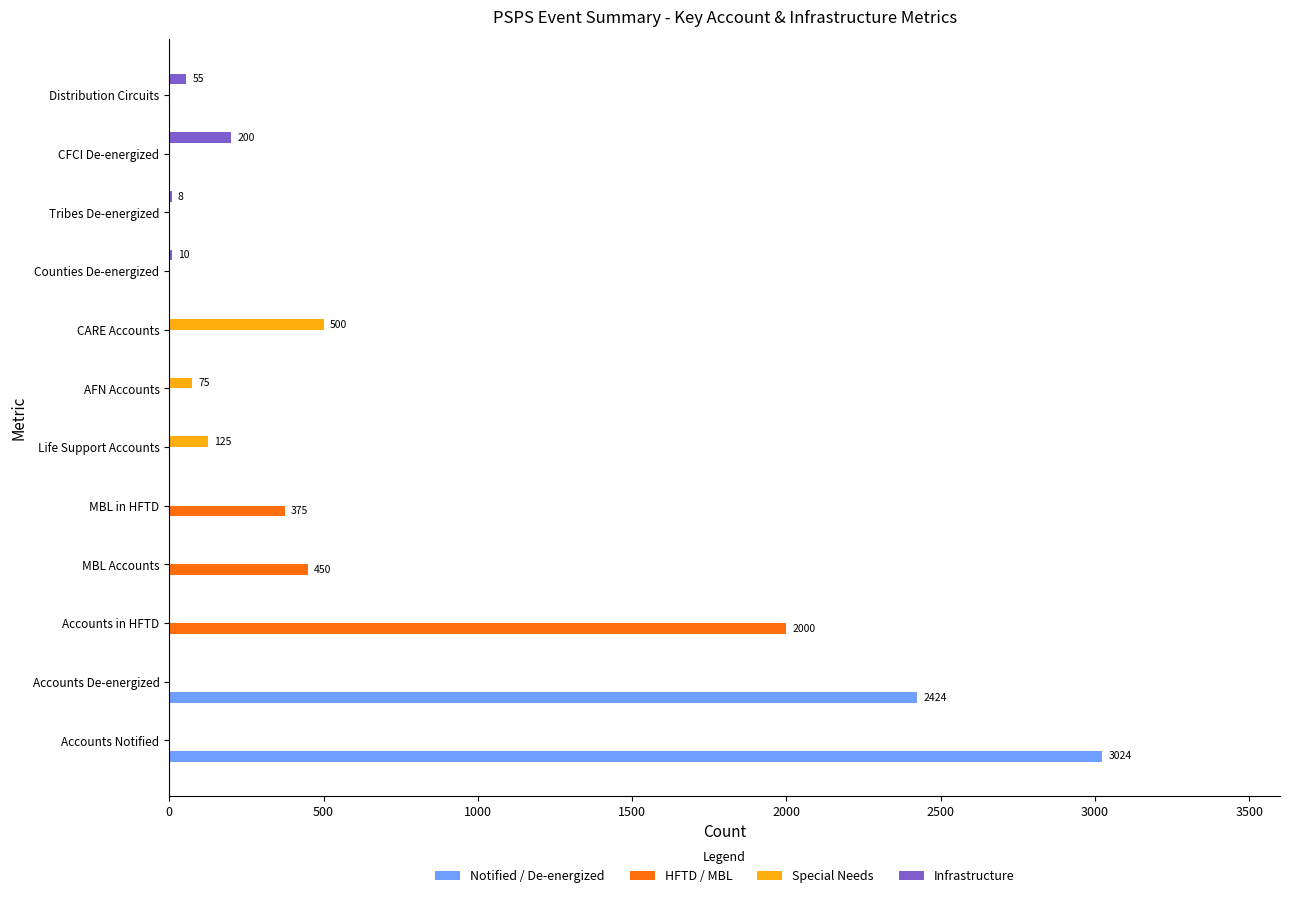

What is the sum of the Notified / De-energized values at Accounts De-energized and CARE Accounts?

2424